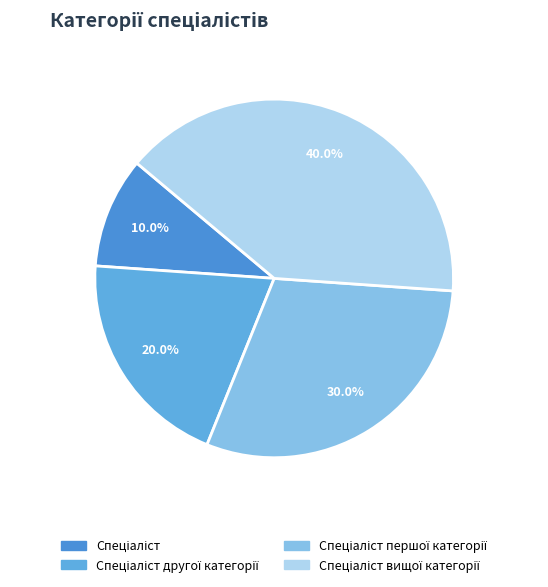

Does Спеціаліст account for over 50% of the chart?

No